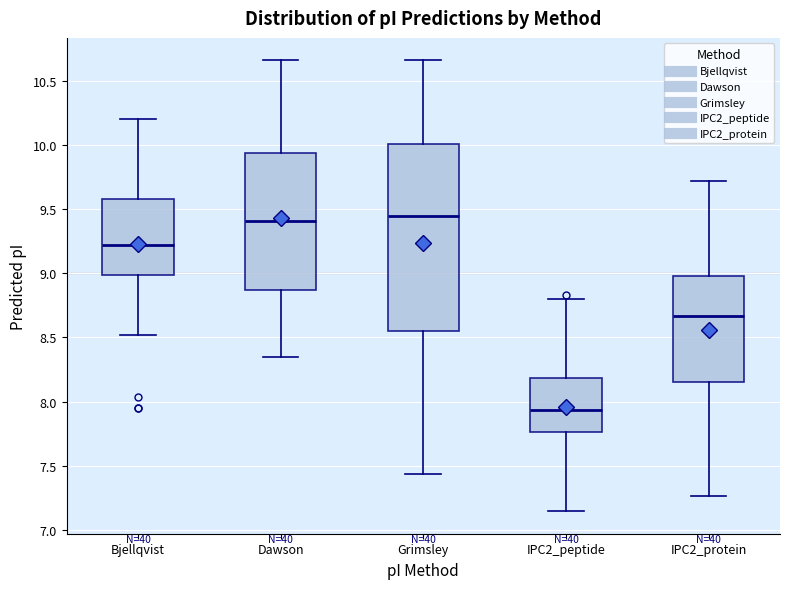

Reading left to right, transcribe this box plot: for each box, give where its median line is, the range the box spans, and where its two whiskers end, as read against the y-axis. The values are not printed on the chart, so give them approximately, as read against the axis.

Bjellqvist: median 9.20, box 9.00 to 9.60, whiskers 8.50 to 10.20
Dawson: median 9.40, box 8.85 to 9.95, whiskers 8.35 to 10.65
Grimsley: median 9.45, box 8.55 to 10.00, whiskers 7.45 to 10.65
IPC2_peptide: median 7.95, box 7.75 to 8.20, whiskers 7.15 to 8.80
IPC2_protein: median 8.65, box 8.15 to 9.00, whiskers 7.25 to 9.70